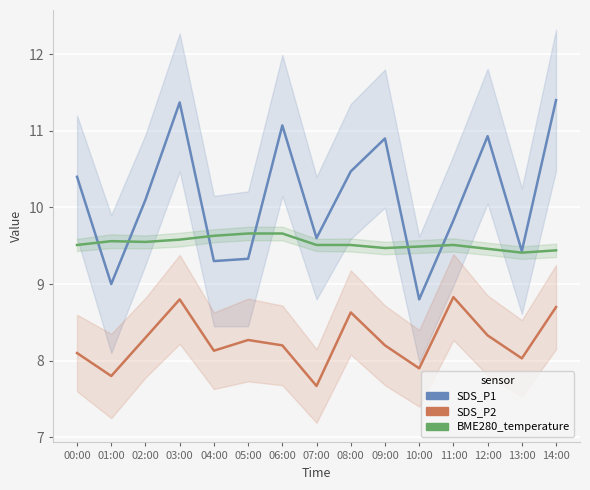

Which series has the largest range (max minus min)?

SDS_P1